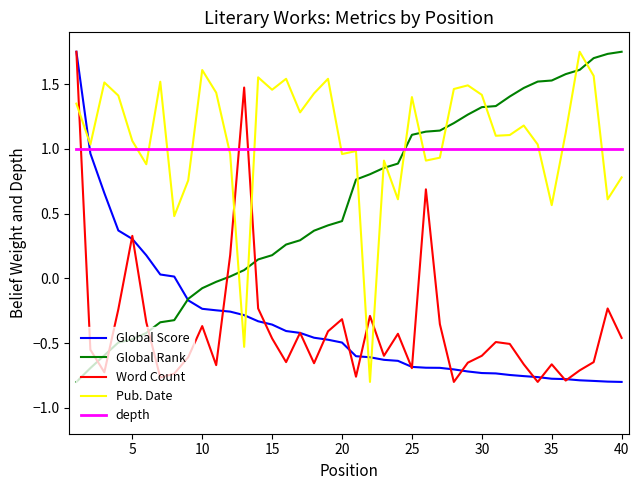

After their last crossing, which series has the higher values: Global Rank or Word Count?

Global Rank